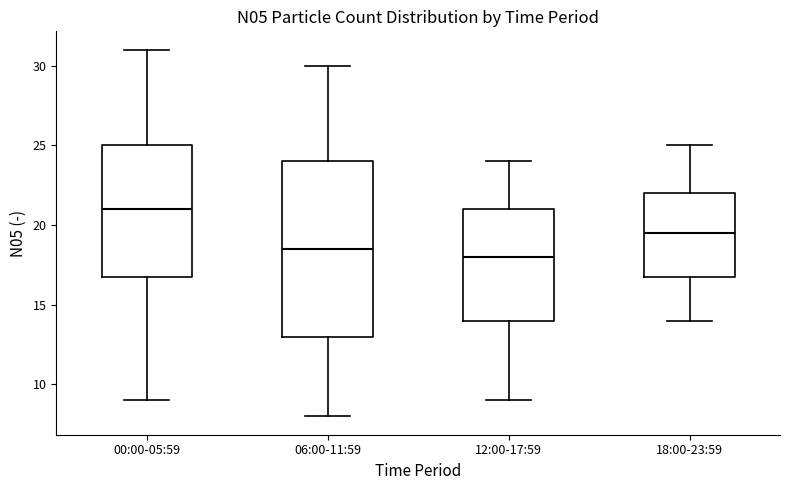

Reading left to right, transcribe this box plot: for each box, give where its median line is, the range the box spans, and where its two whiskers end, as read against the y-axis. The values are not printed on the chart, so give them approximately, as read against the axis.

00:00-05:59: median 21.0, box 17.0 to 25.0, whiskers 9.0 to 31.0
06:00-11:59: median 18.5, box 13.0 to 24.0, whiskers 8.0 to 30.0
12:00-17:59: median 18.0, box 14.0 to 21.0, whiskers 9.0 to 24.0
18:00-23:59: median 19.5, box 17.0 to 22.0, whiskers 14.0 to 25.0